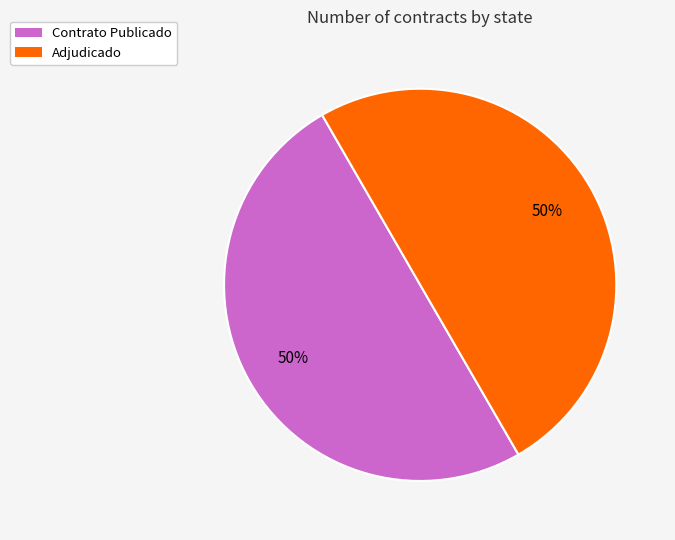

To the nearest percent, what is the average slice percentage?

50%